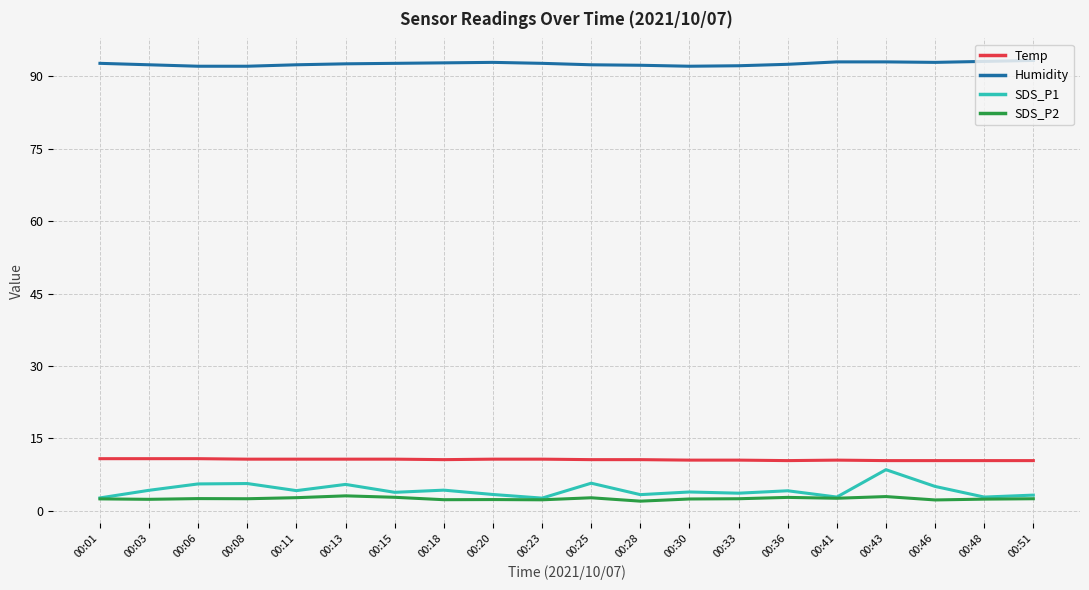

List the series in order of their peak value, highest first.

Humidity, Temp, SDS_P1, SDS_P2